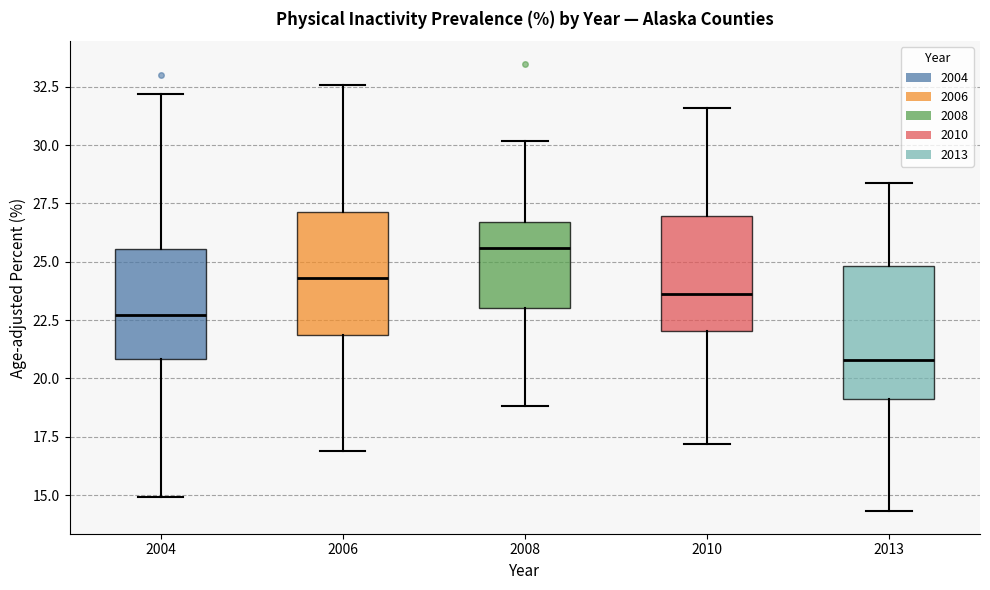

Reading left to right, transcribe this box plot: for each box, give where its median line is, the range the box spans, and where its two whiskers end, as read against the y-axis. The values are not printed on the chart, so give them approximately, as read against the axis.

2004: median 22.5, box 21.0 to 25.5, whiskers 15.0 to 32.0
2006: median 24.5, box 22.0 to 27.0, whiskers 17.0 to 32.5
2008: median 25.5, box 23.0 to 26.5, whiskers 19.0 to 30.0
2010: median 23.5, box 22.0 to 27.0, whiskers 17.0 to 31.5
2013: median 21.0, box 19.0 to 25.0, whiskers 14.5 to 28.5